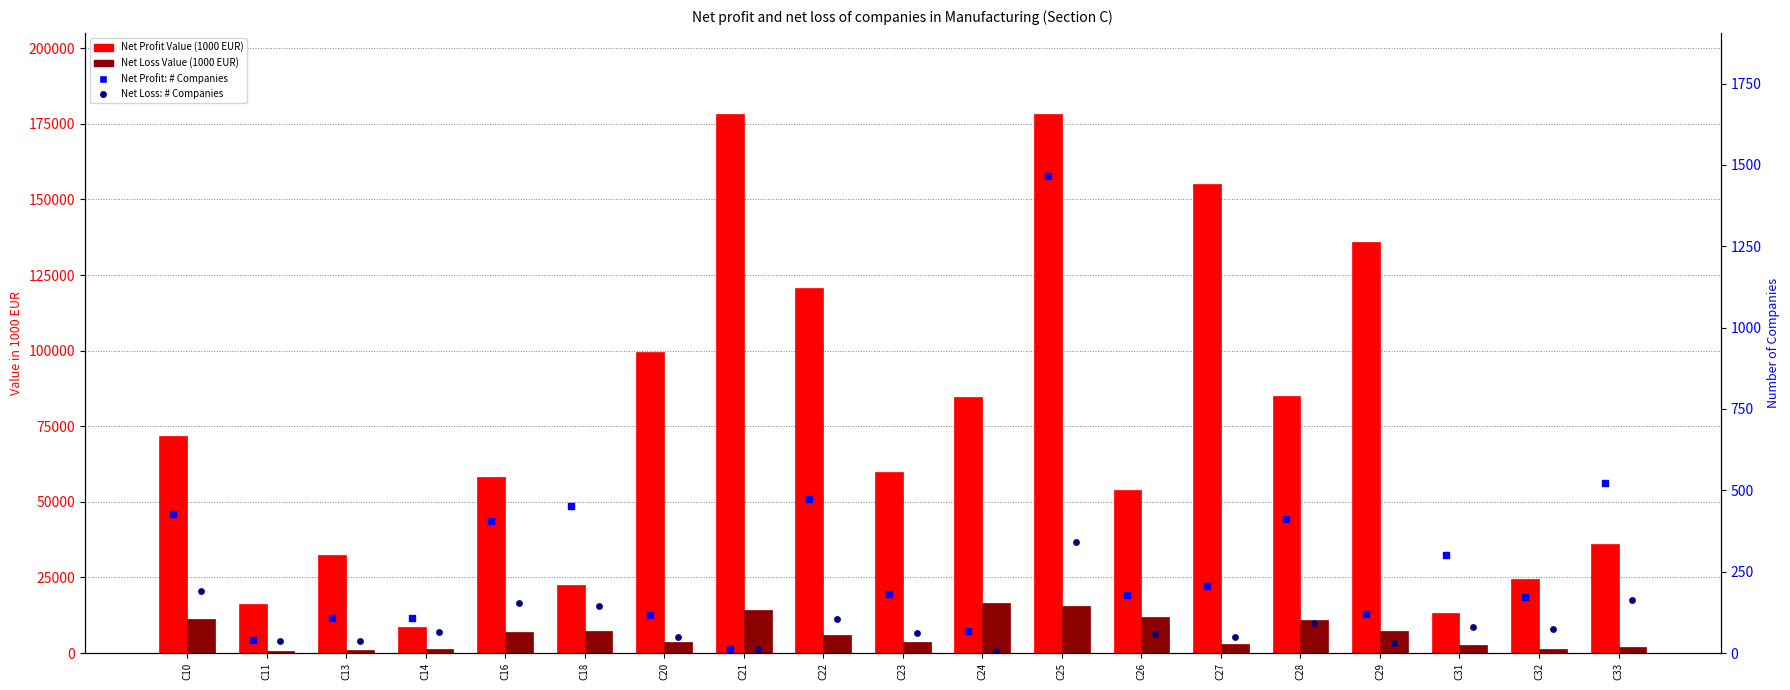

Which series has the largest total across all categories?

Net Profit Value (1000 EUR)